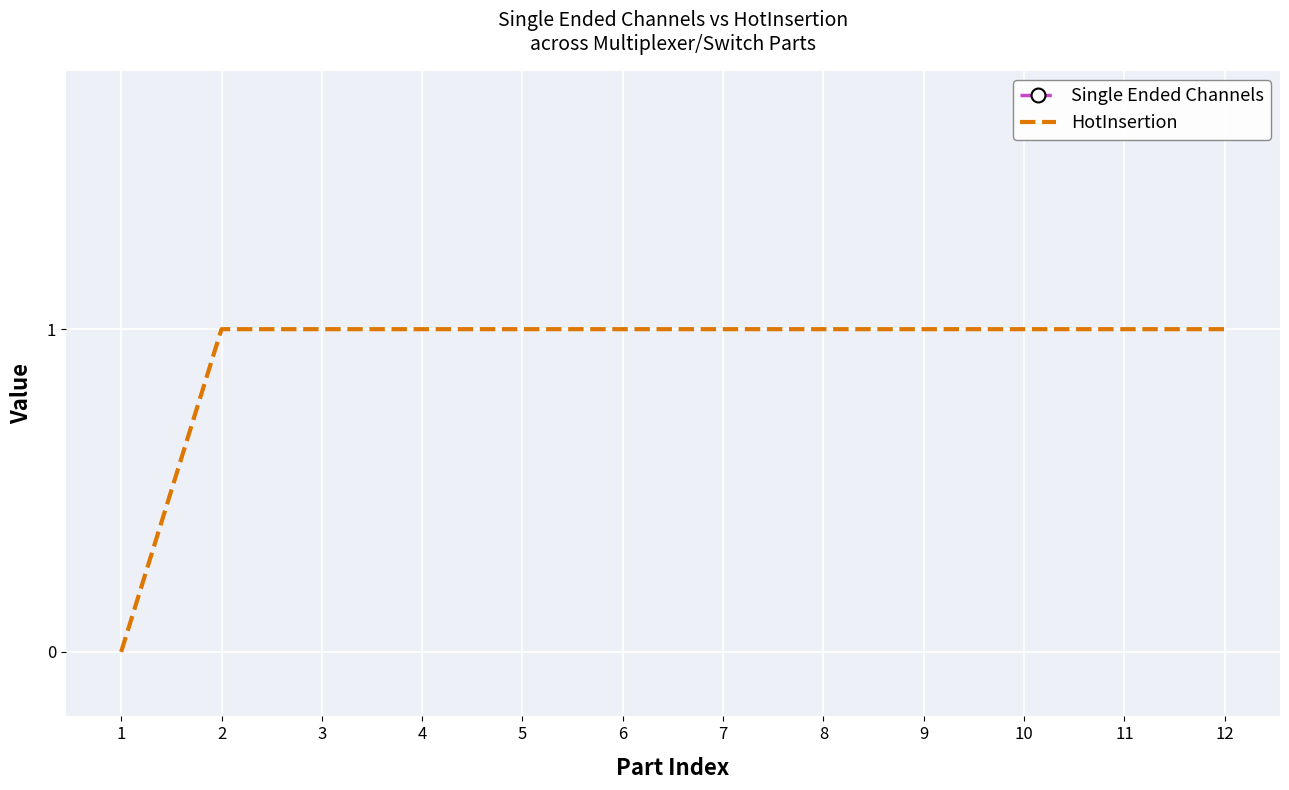

Is it true that HotInsertion equals 1 at 4?

True